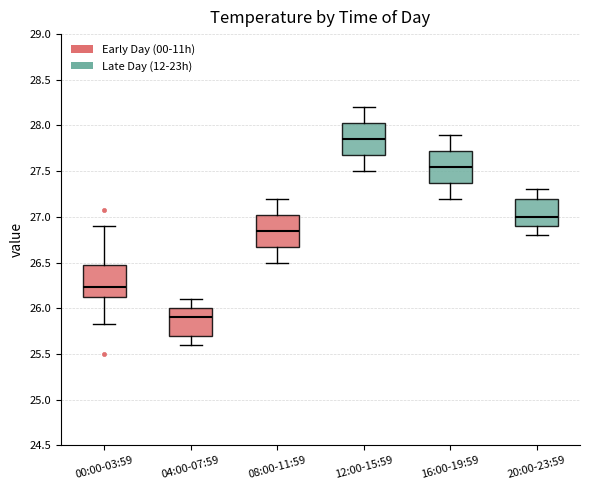

Reading left to right, read every box against the y-axis: the position of its median line, the range the box covers, and the ends of its whiskers. The values are not printed on the chart, so give them approximately, as read against the axis.

00:00-03:59: median 26.25, box 26.10 to 26.45, whiskers 25.85 to 26.90
04:00-07:59: median 25.90, box 25.70 to 26.00, whiskers 25.60 to 26.10
08:00-11:59: median 26.85, box 26.70 to 27.05, whiskers 26.50 to 27.20
12:00-15:59: median 27.85, box 27.70 to 28.05, whiskers 27.50 to 28.20
16:00-19:59: median 27.55, box 27.40 to 27.75, whiskers 27.20 to 27.90
20:00-23:59: median 27.00, box 26.90 to 27.20, whiskers 26.80 to 27.30